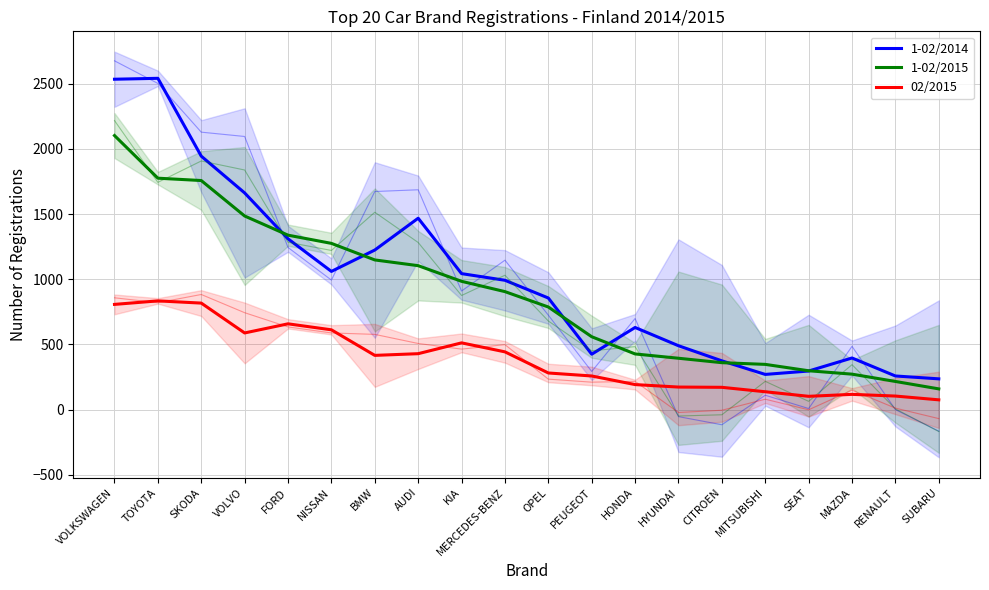

How many times do 1-02/2015 and 1-02/2014 cross each other?

6